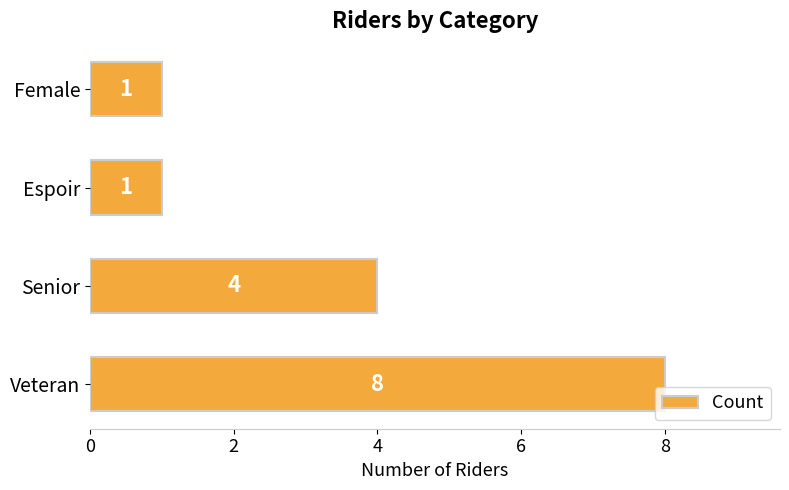

What is the change in value from Veteran to Female?

-7